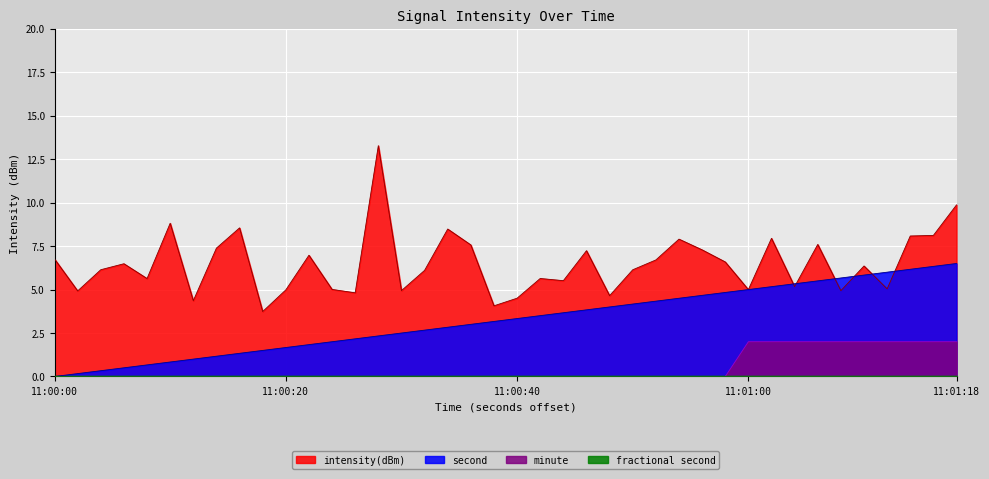

Does the chart display data point markers on the line(s)?

No